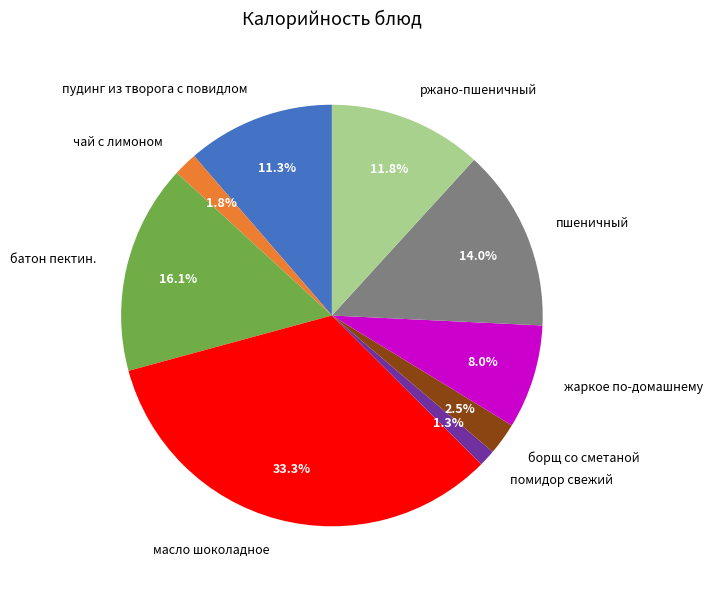

Does ржано-пшеничный represent more than half of the total?

No